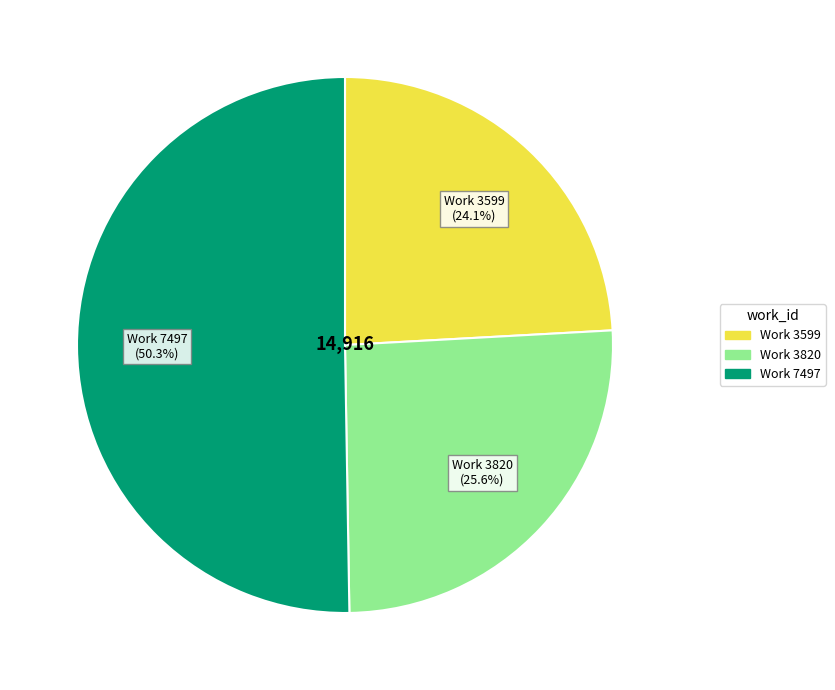

Is it true that Work 7497 is 61% of the pie?

False